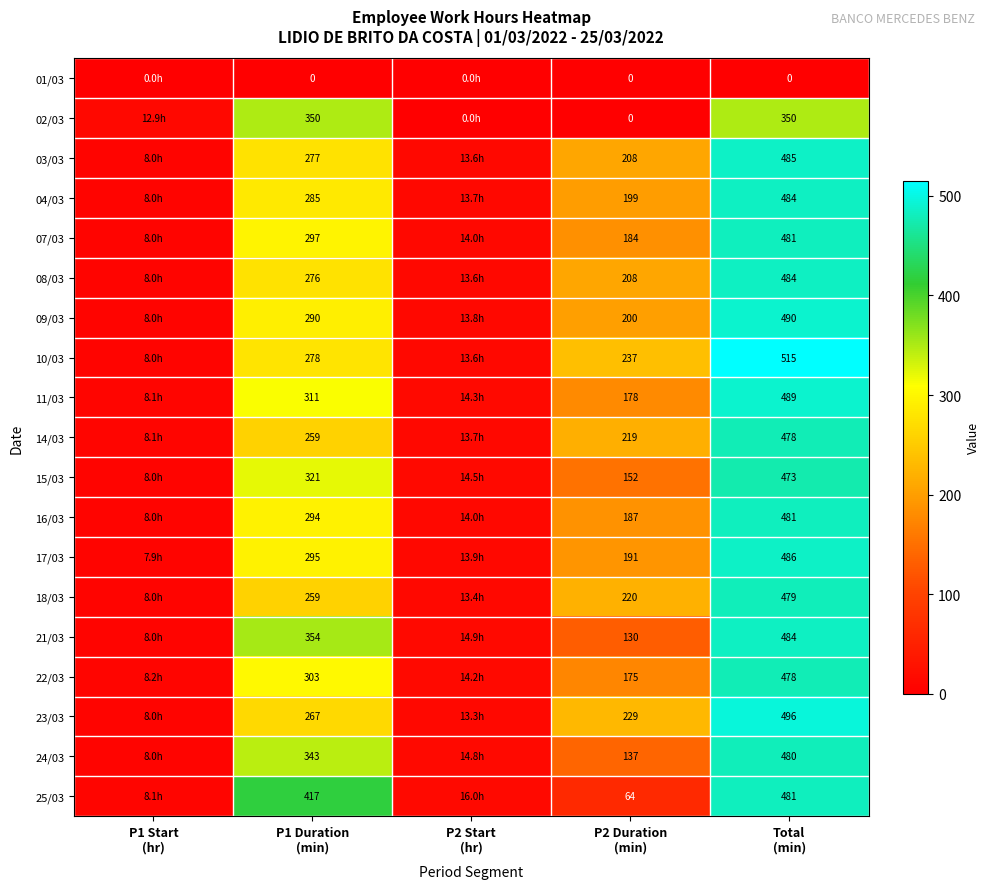

What is the difference between the highest and lowest values at P1 Start
(hr)?

12.9